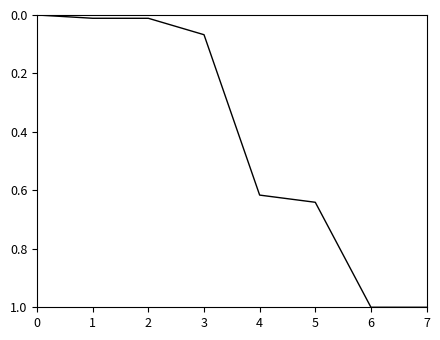

Does the chart display data point markers on the line(s)?

No